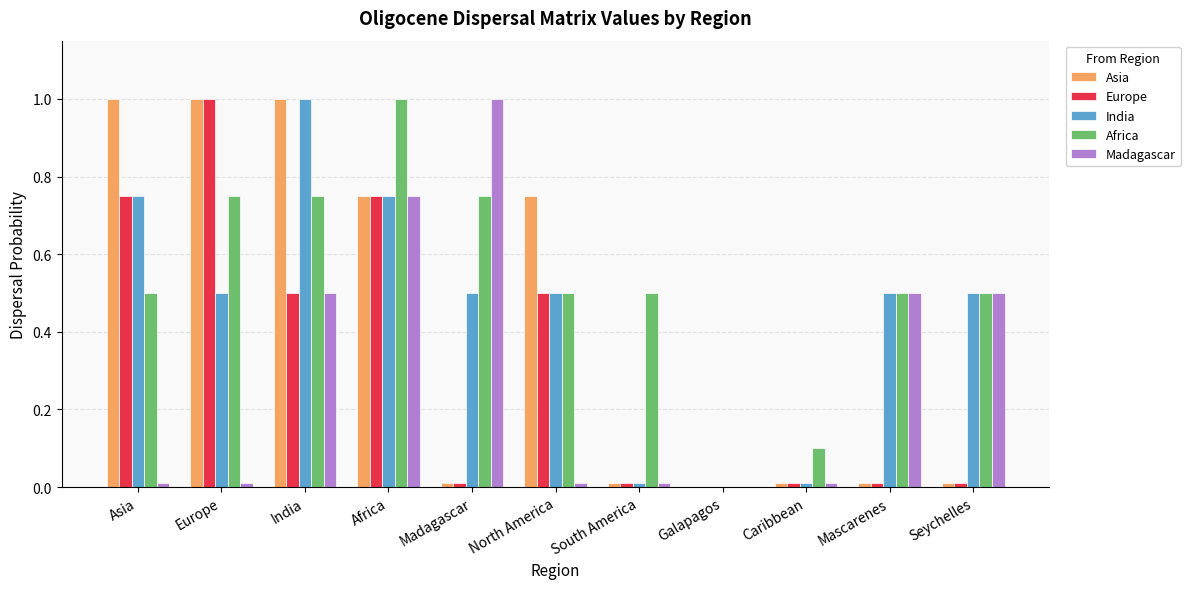

The India series shows 0.0 at South America. True or false?

True